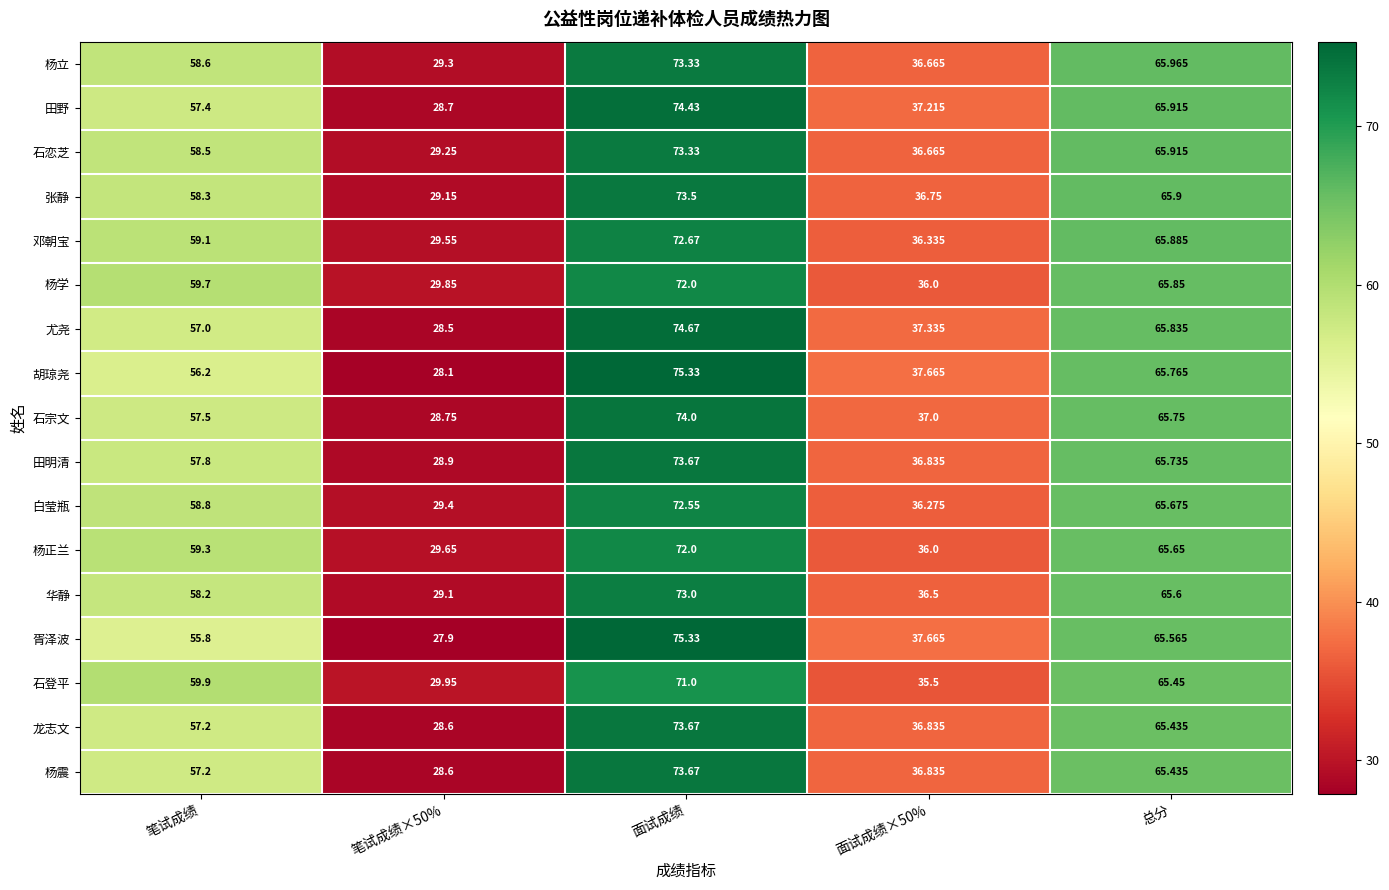

How many data points in 杨学 are above 59?

3